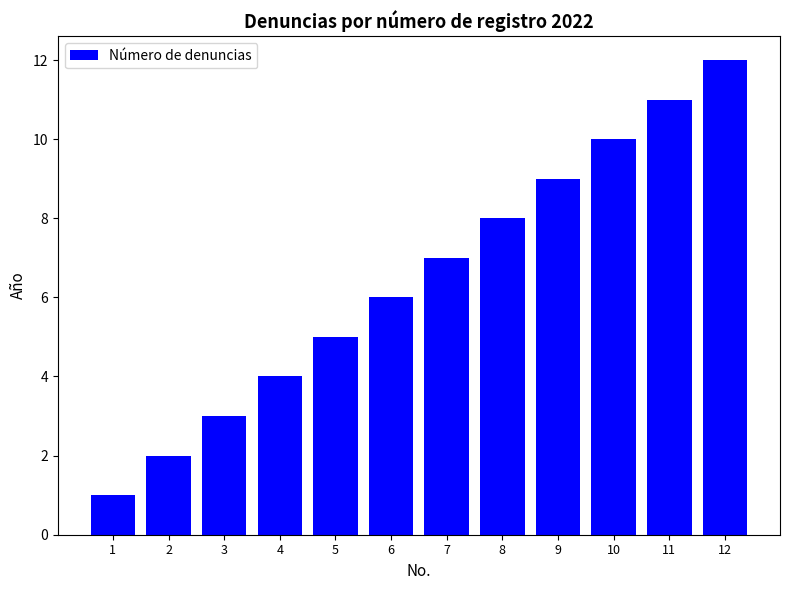

Reading left to right, extract all data points from this chart.

1=1	2=2	3=3	4=4	5=5	6=6	7=7	8=8	9=9	10=10	11=11	12=12